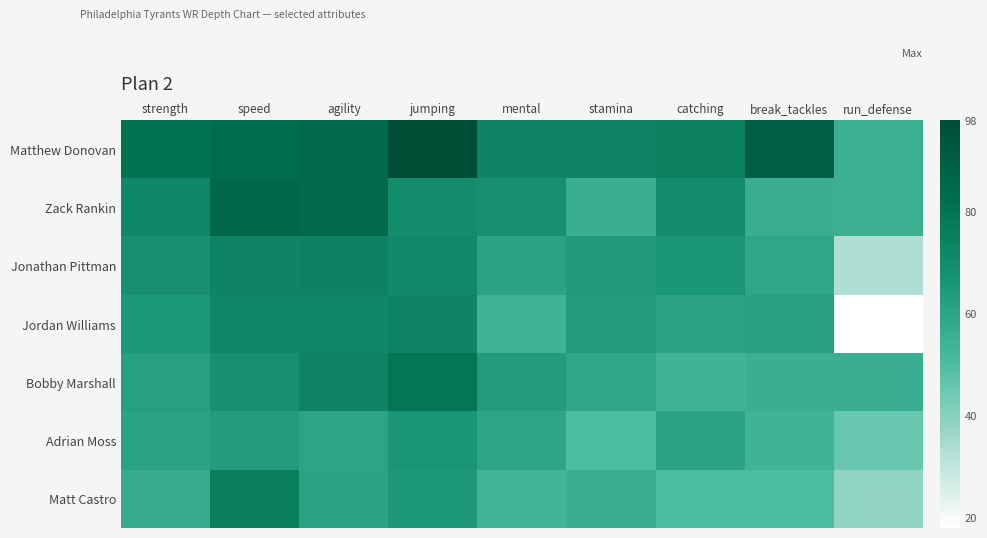

What is the smallest value displayed?

18